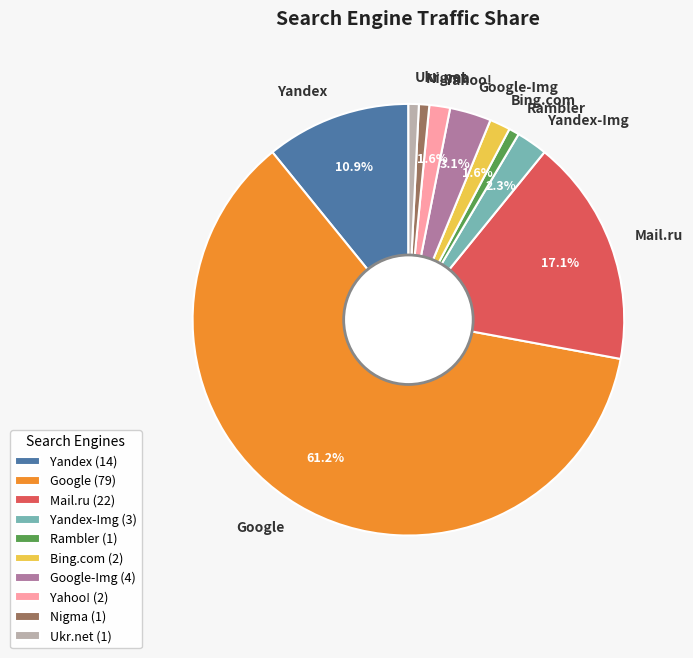

Do Mail.ru and Rambler together represent more than half of the pie?

No